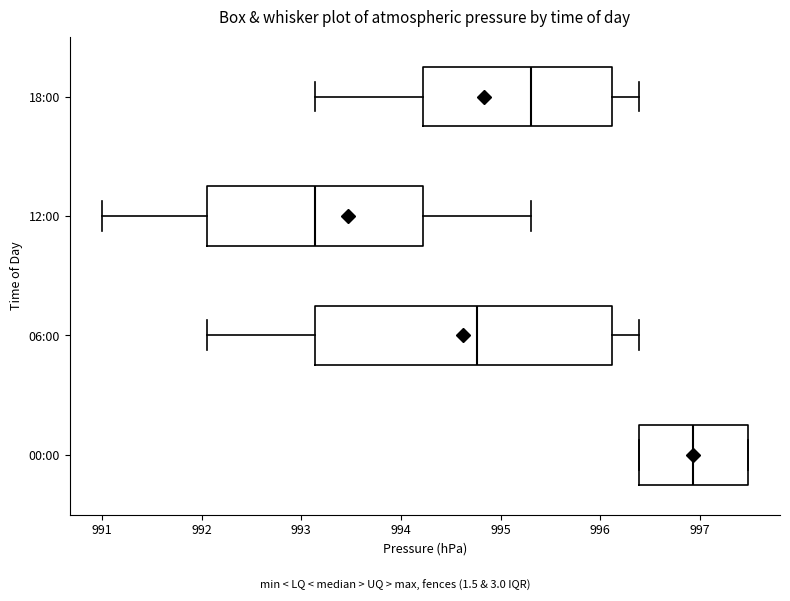

Which box has the furthest to the right median line?

00:00